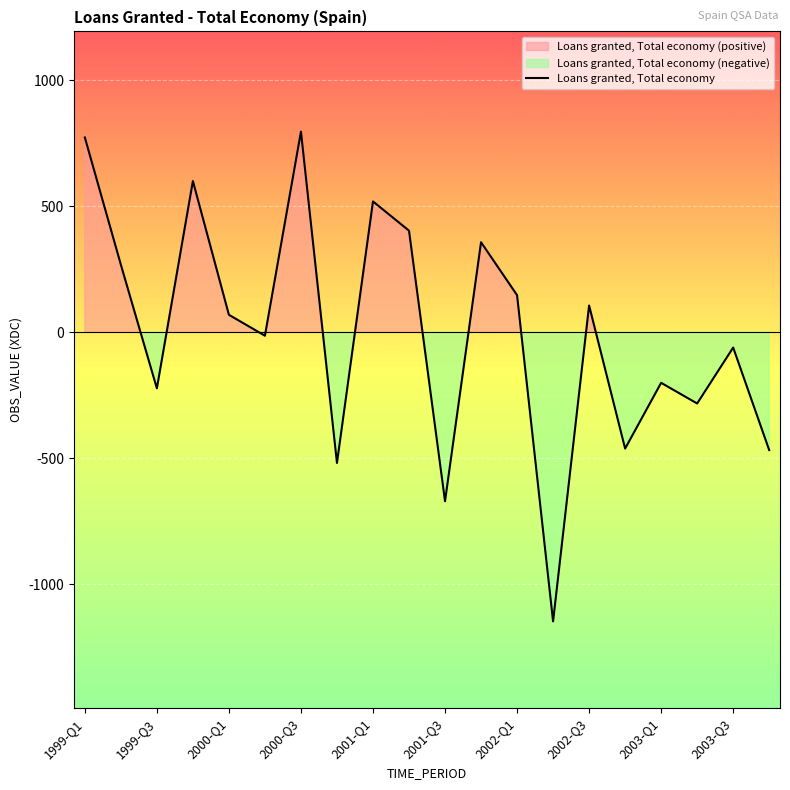

True or false: the data has more than 1 interior local peaks.

True